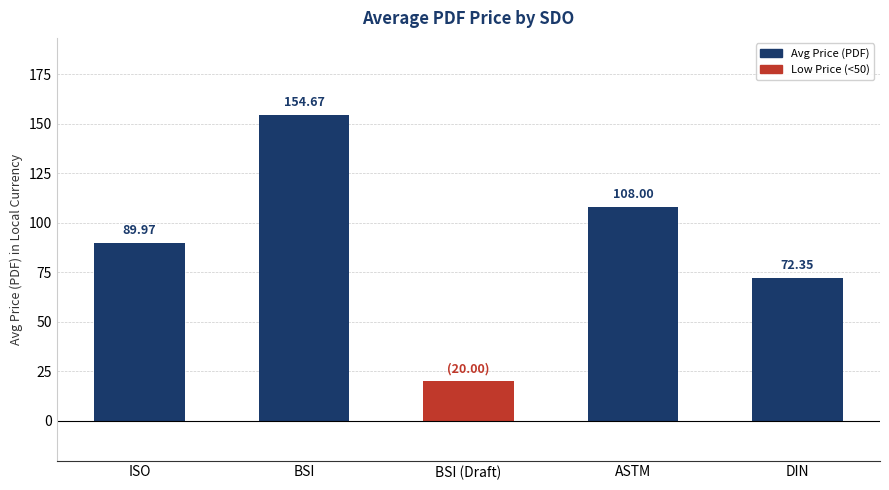

What is the difference between the values at BSI (Draft) and ASTM?

88.0